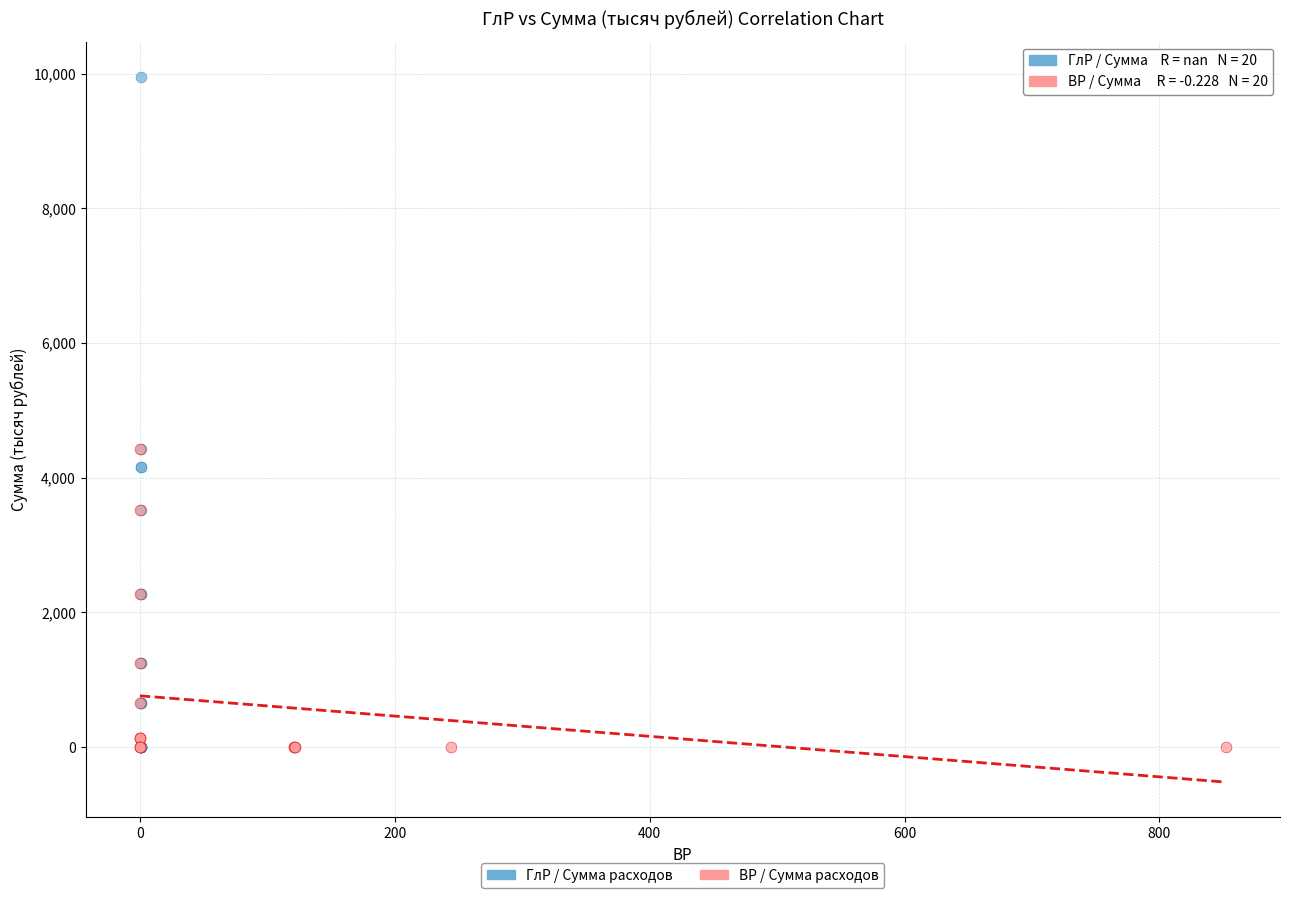

Which series has the widest spread of Y values?

ГлР / Сумма расходов